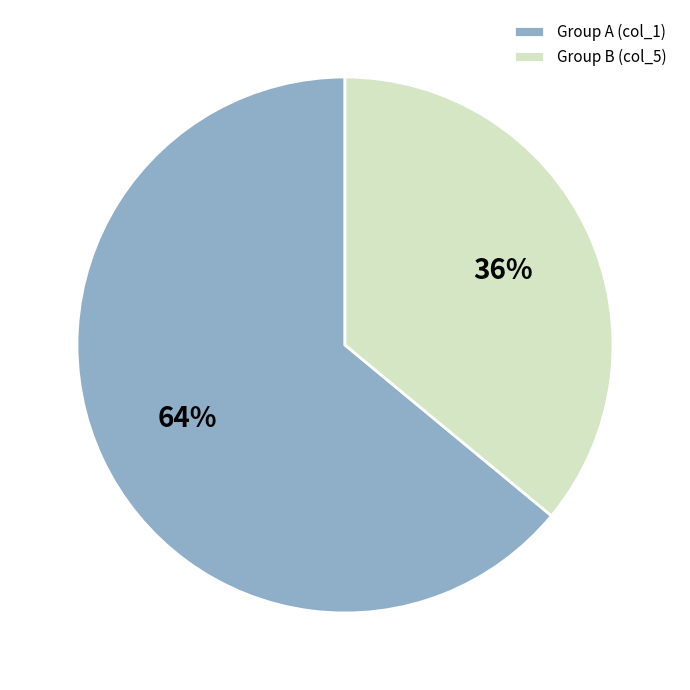

What is the ratio of the value at Group B (col_5) to the value at Group A (col_1)?

0.6